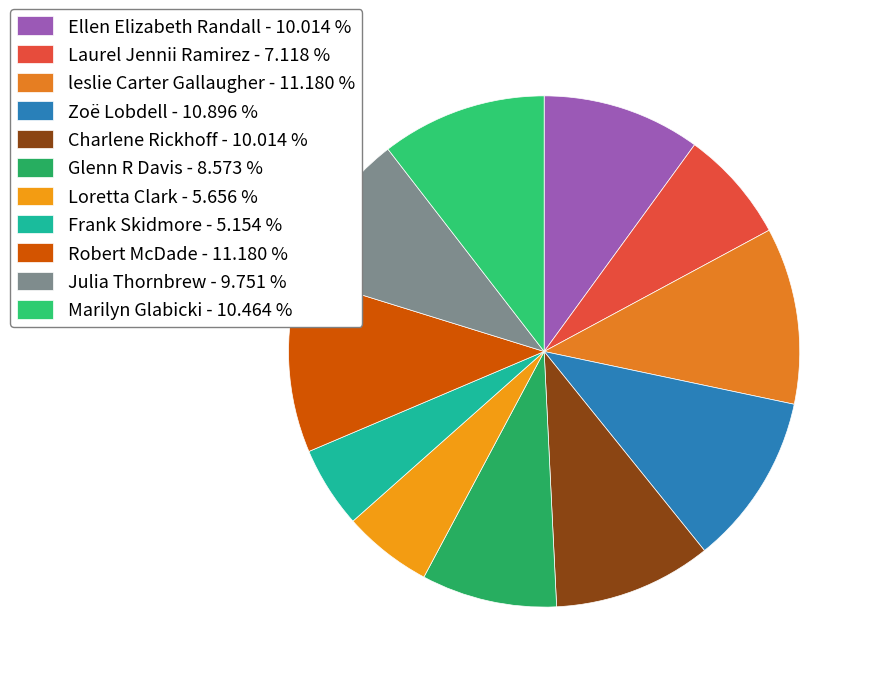

Rank the categories by value from highest to lowest.

leslie Carter Gallaugher, Robert McDade, Zoë Lobdell, Marilyn Glabicki, Ellen Elizabeth Randall, Charlene Rickhoff, Julia Thornbrew, Glenn R Davis, Laurel Jennii Ramirez, Loretta Clark, Frank Skidmore